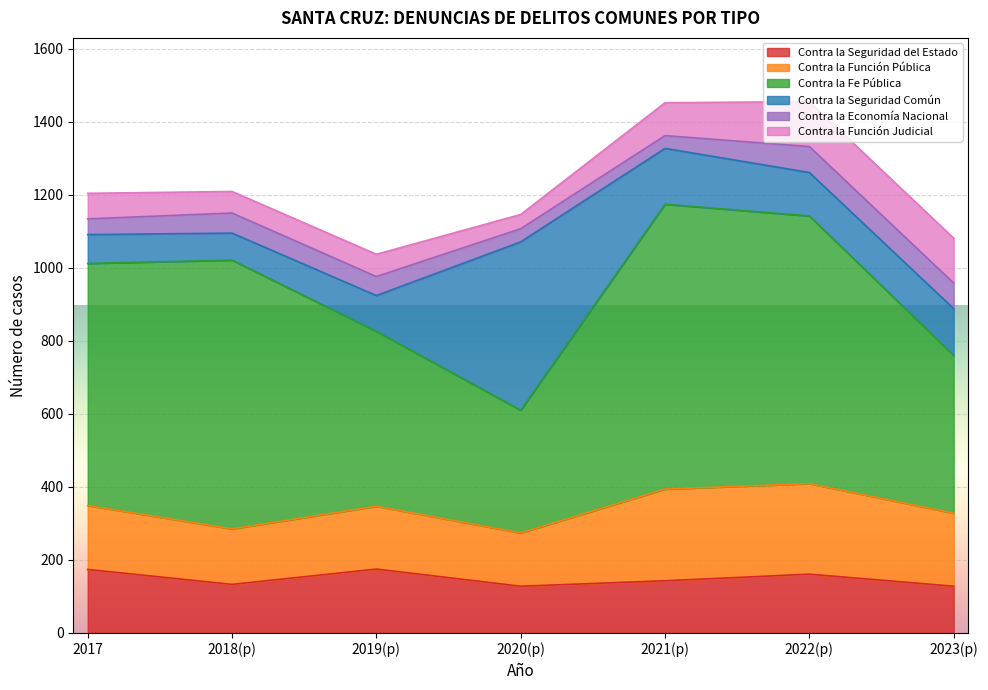

True or false: Contra la Fe Pública has more than 2 points higher than both neighbors.

False